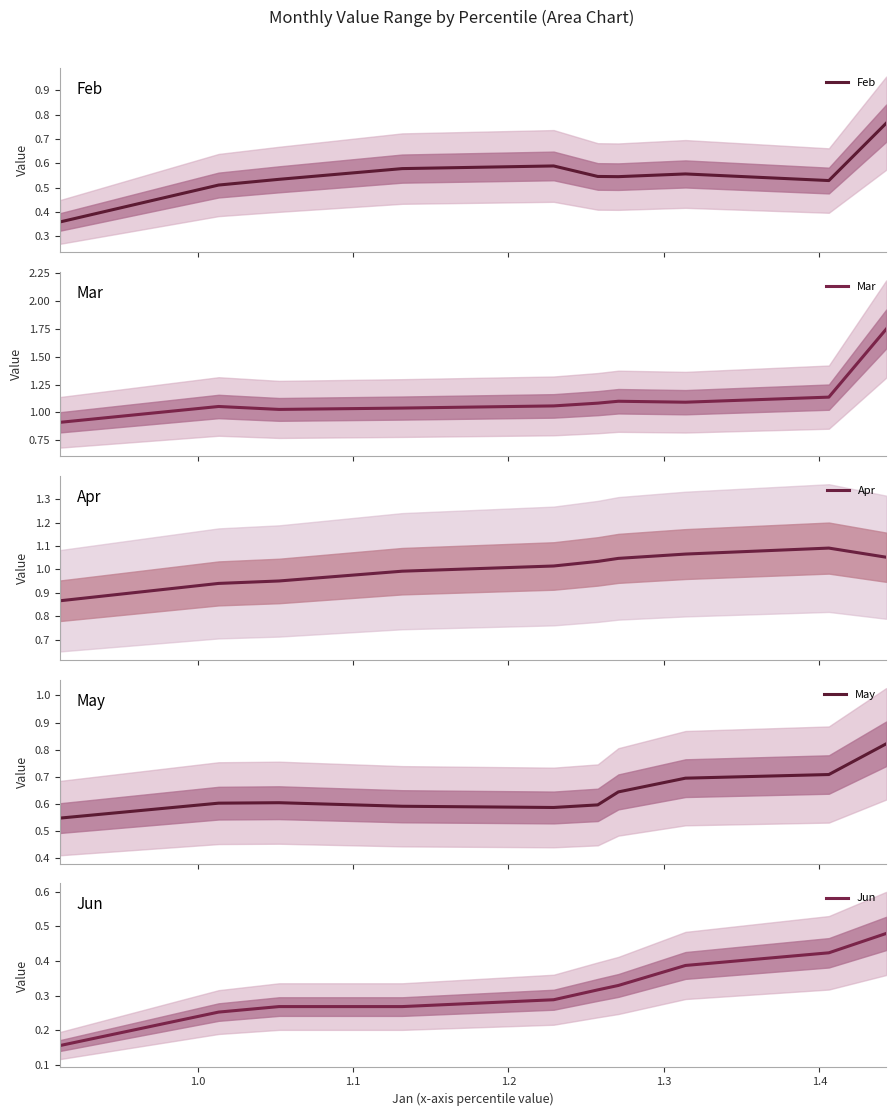

What is the lowest value of the Mar series?

0.9